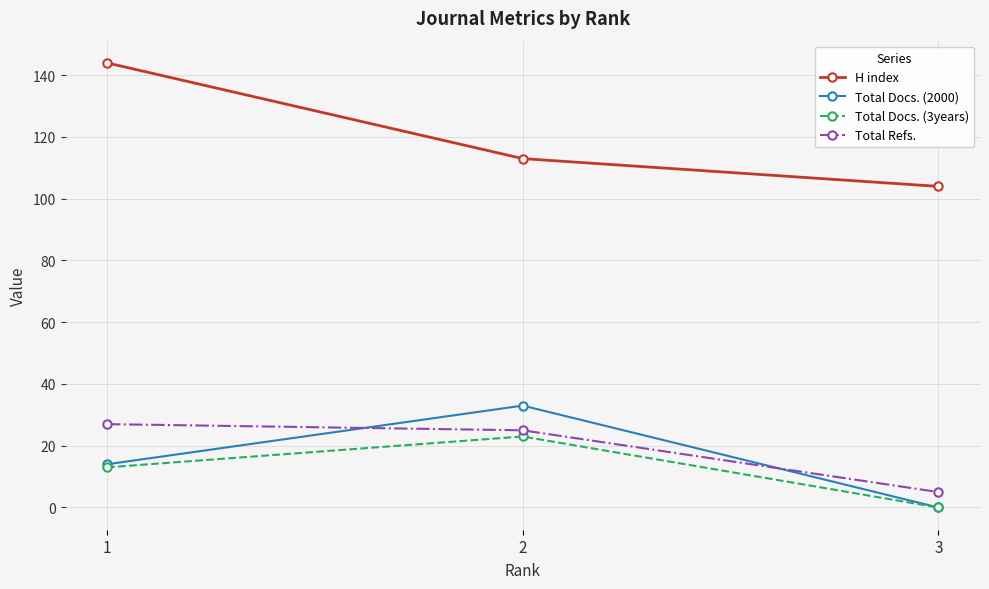

Does the chart display data point markers on the line(s)?

Yes